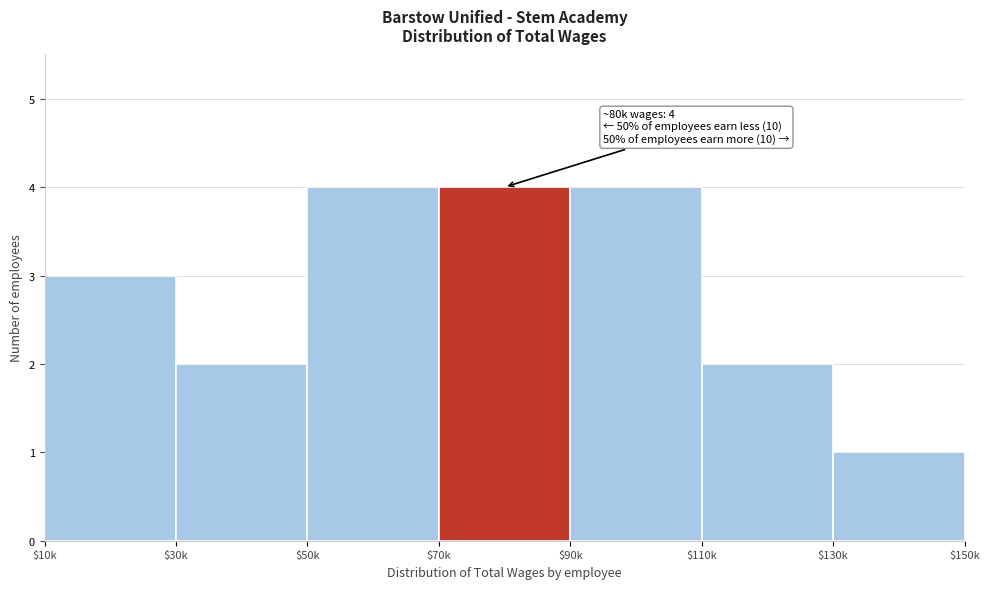

Reading left to right, list all the values displayed in this chart.

3	2	4	4	4	2	1